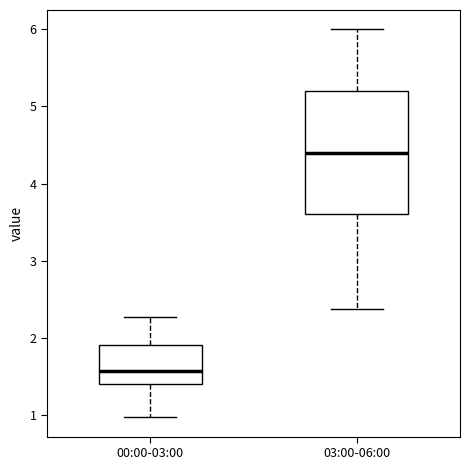

Which box's median line is the lowest?

00:00-03:00